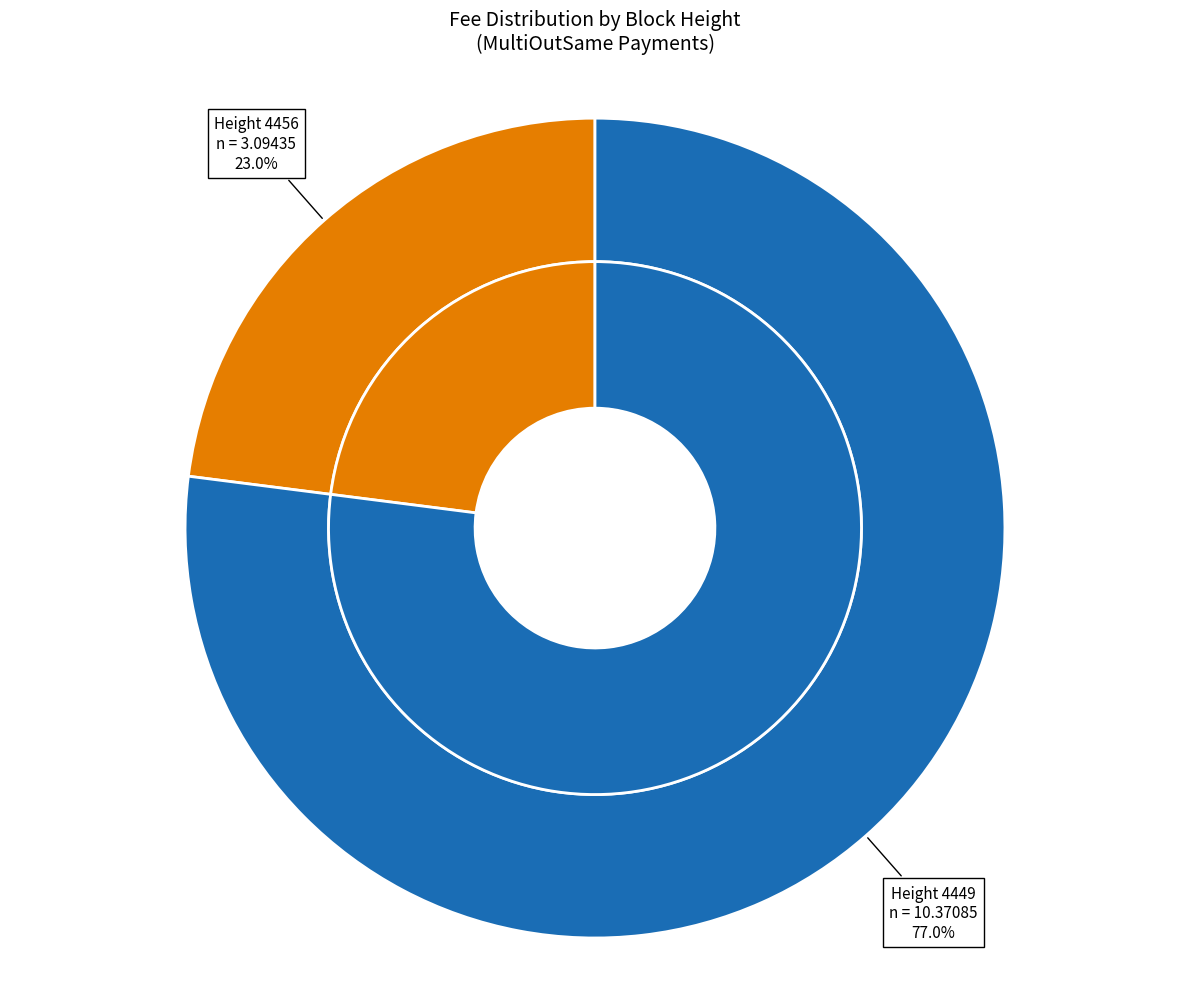

Count the number of slices in the pie.

2